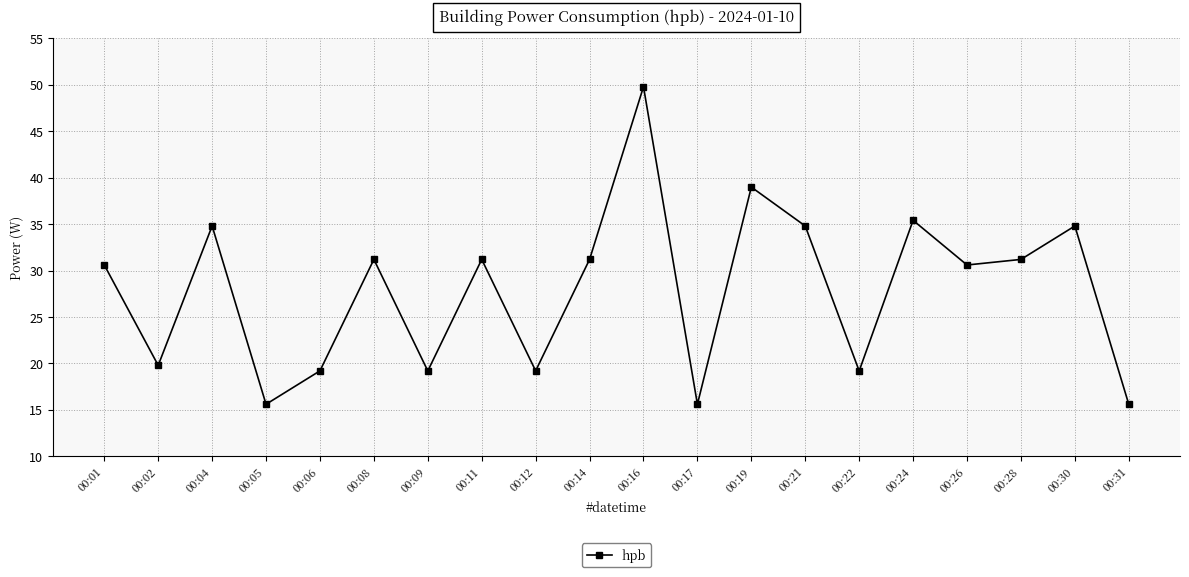

How many interior local valleys (lower than both neighbors) does the data have?

7